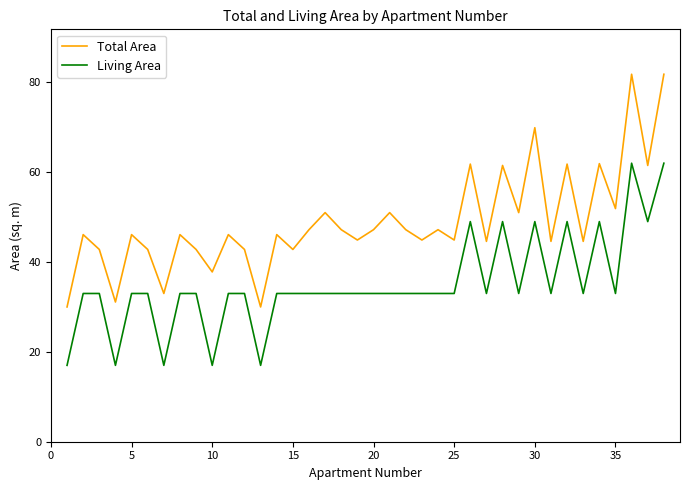

Which series has the largest total across all categories?

Total Area